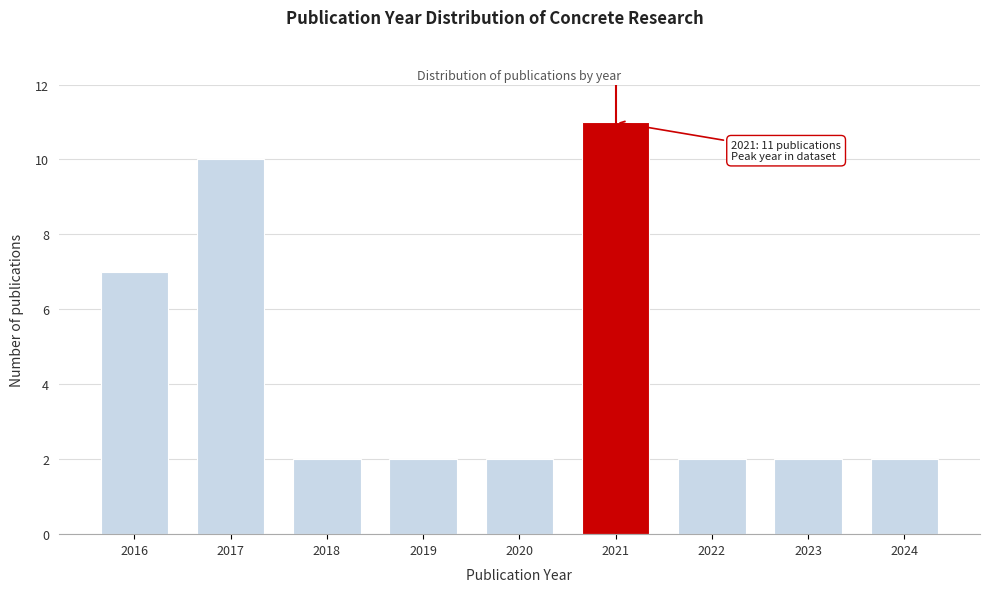

Reading left to right, what are all the values shown in this chart?

2016=7	2017=10	2018=2	2019=2	2020=2	2021=11	2022=2	2023=2	2024=2